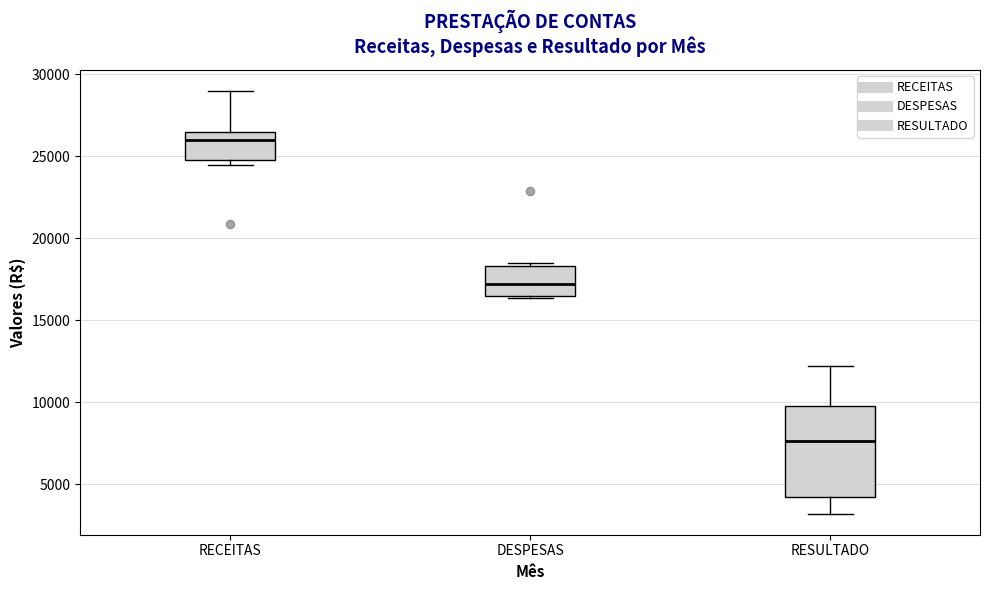

Where is the lower edge of the box for DESPESAS on the y-axis? The values are not printed on the chart, so give them approximately, as read against the axis.

16500